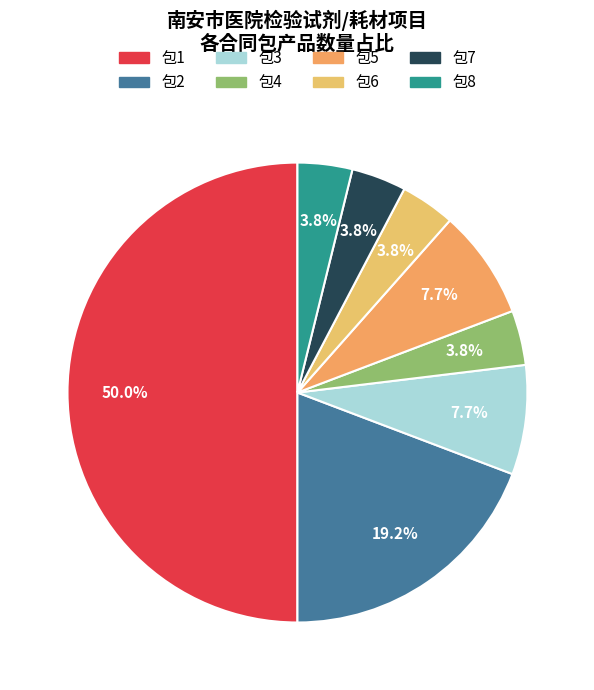

Is there a majority slice in this chart?

No